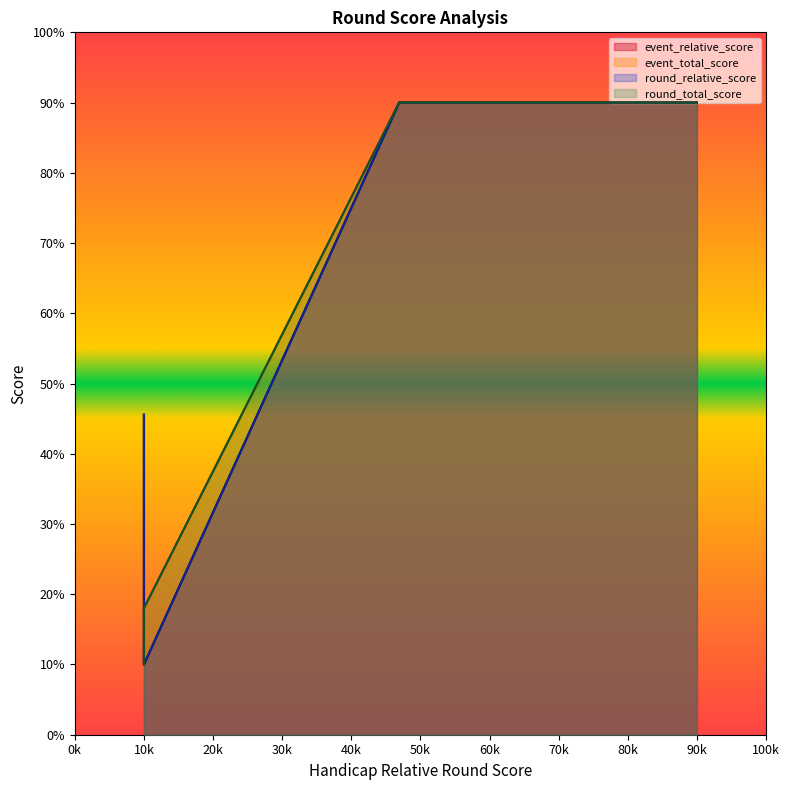

Reading left to right, extract all data points from this chart.

event_relative_score: 45.6	10.0	90.0	90.0
event_total_score: 10.0	18.0	90.0	90.0
round_relative_score: 45.6	10.0	90.0	90.0
round_total_score: 10.0	18.0	90.0	90.0